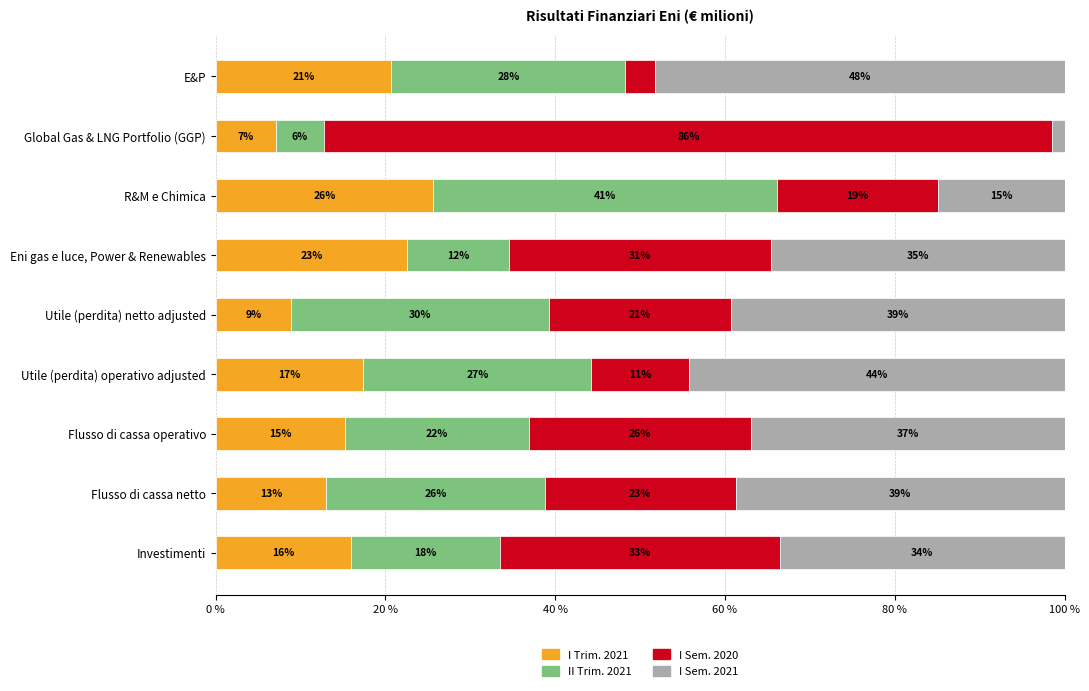

What are all the series names shown in the legend?

I Trim. 2021, II Trim. 2021, I Sem. 2020, I Sem. 2021